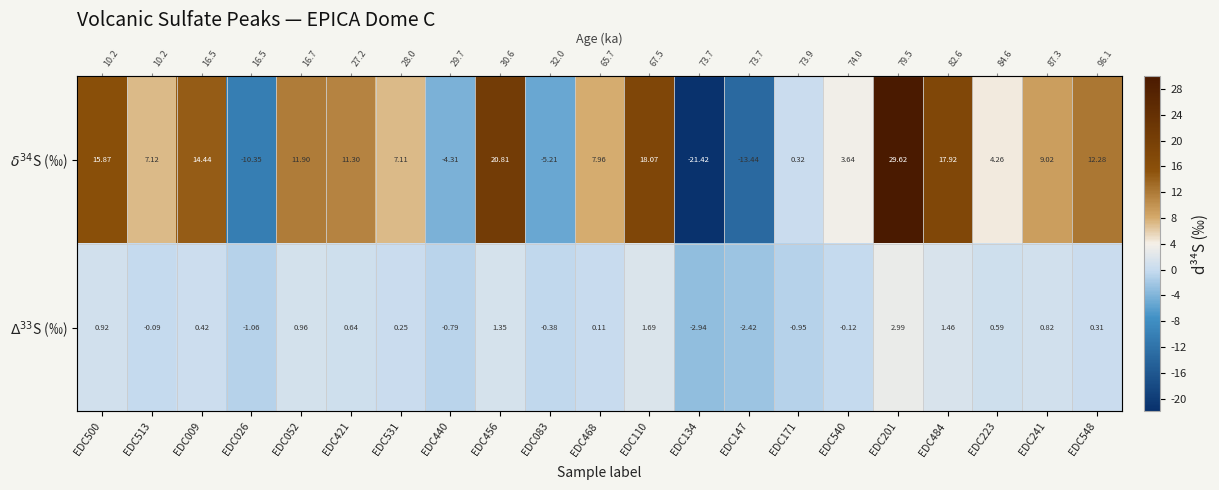

How many data points in $\Delta^{33}$S (‰) are above 0?

13